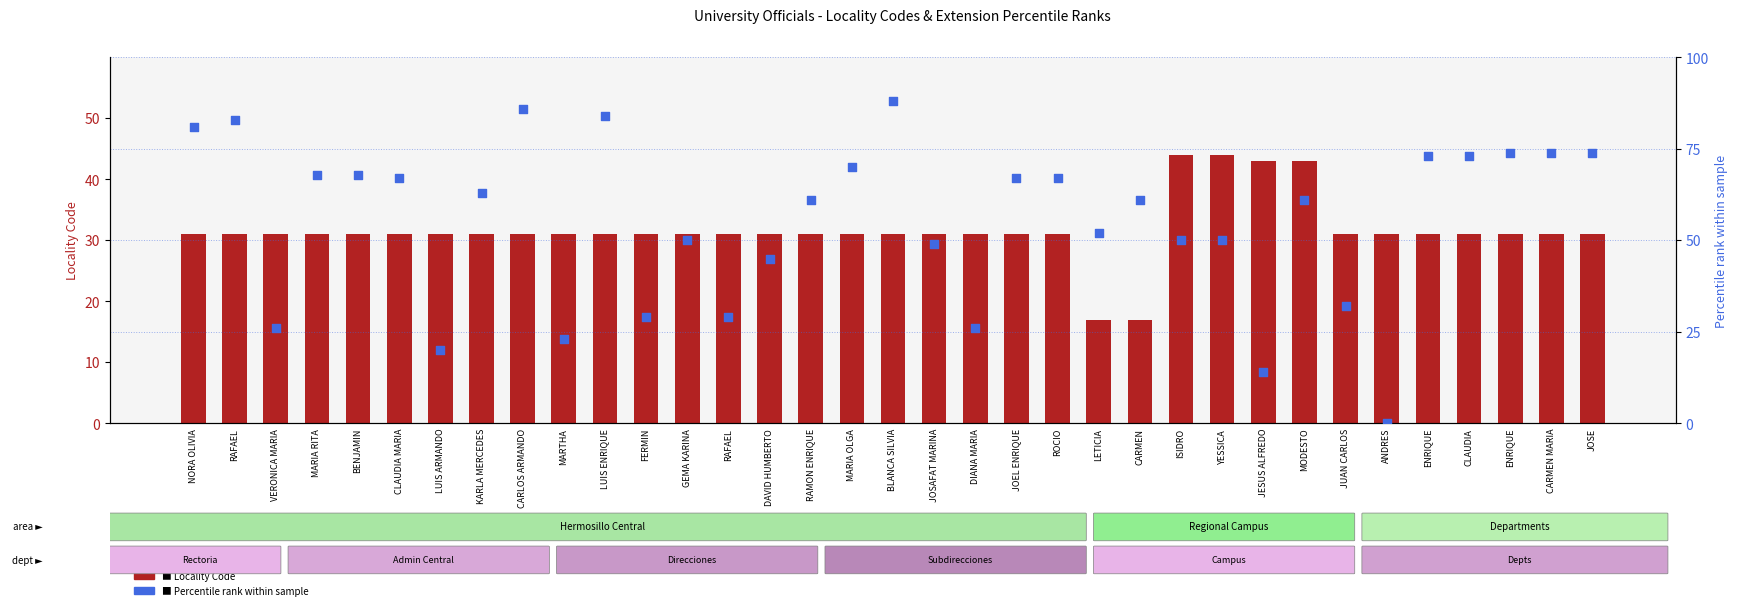

Which series reaches the minimum Y coordinate?

Extension rank (percentile)